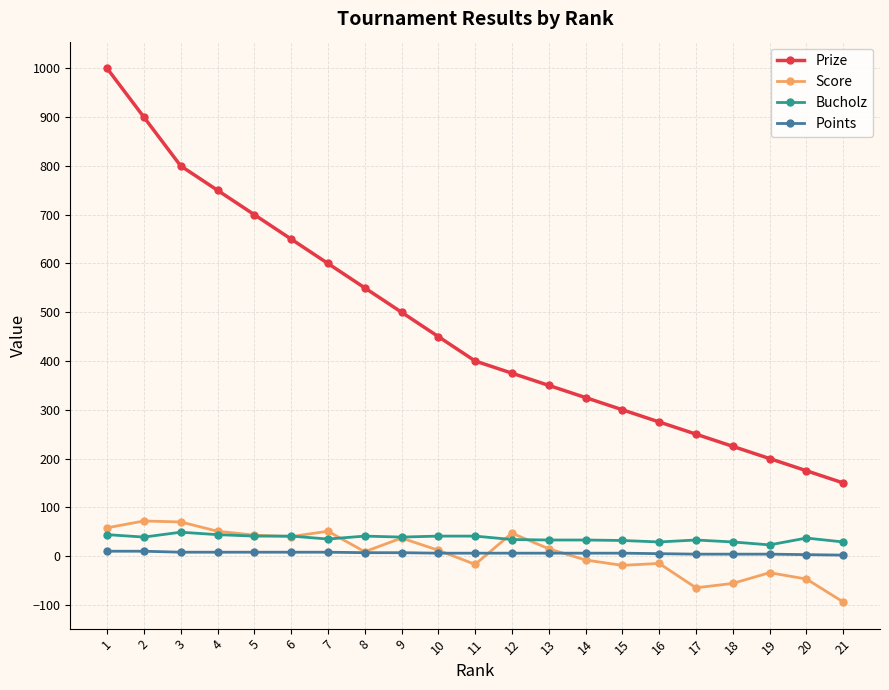

What is the maximum value shown in the chart?

1000